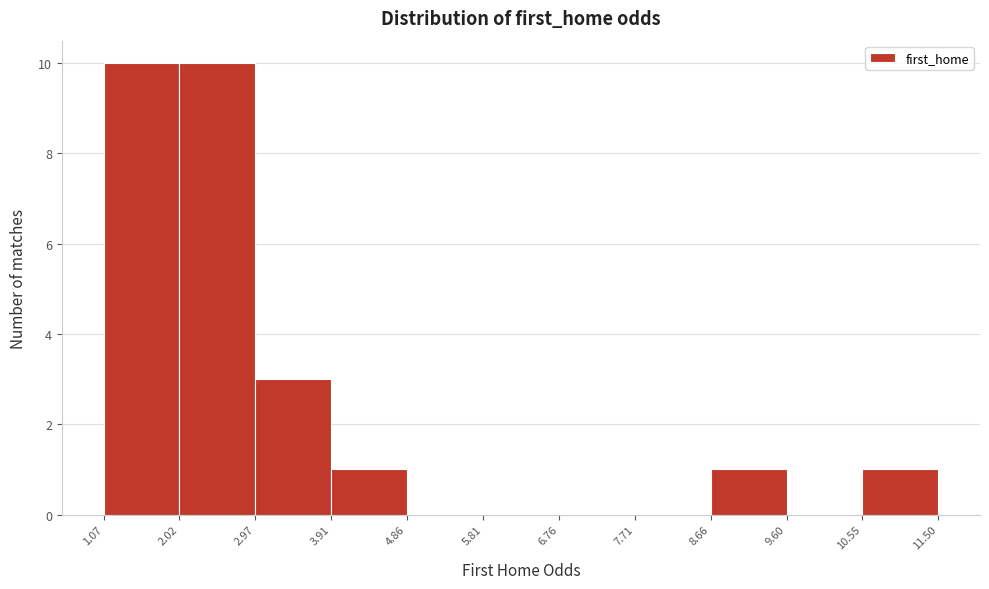

What is the height of the bar covering 2.02 to 2.97 on the x-axis? The values are not printed on the chart, so give them approximately, as read against the axis.

10